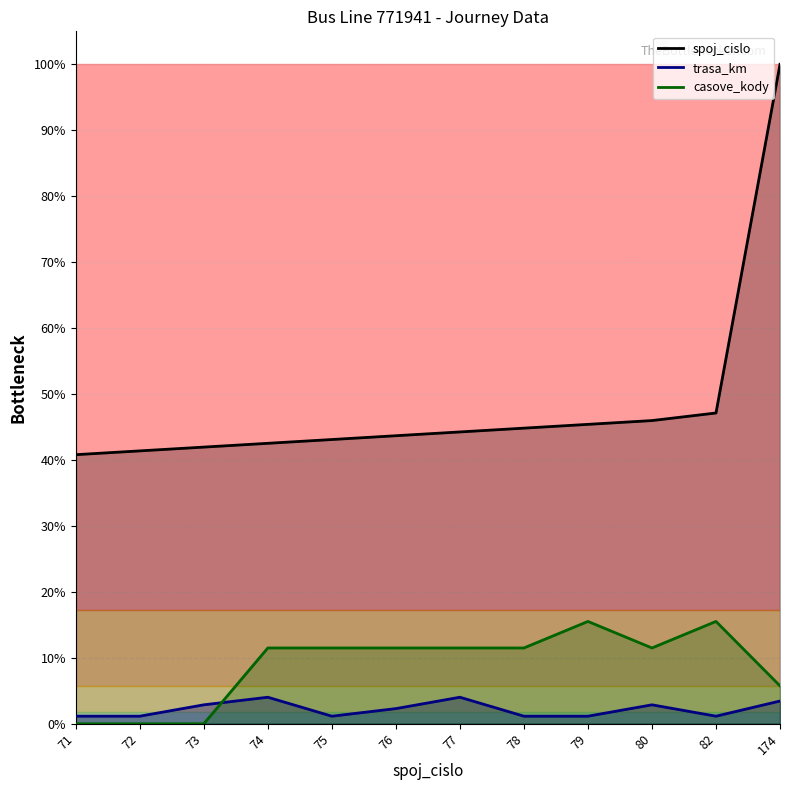

What is the value of the trasa_km point at the 3rd from the left?

5